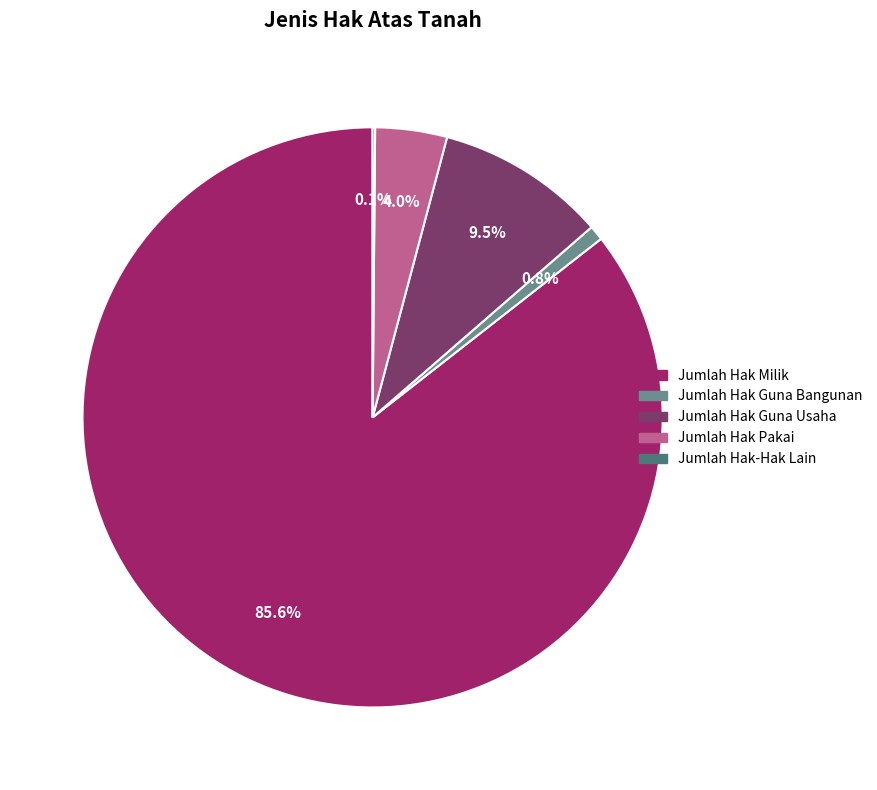

What is the largest slice in the pie chart?

Jumlah Hak Milik